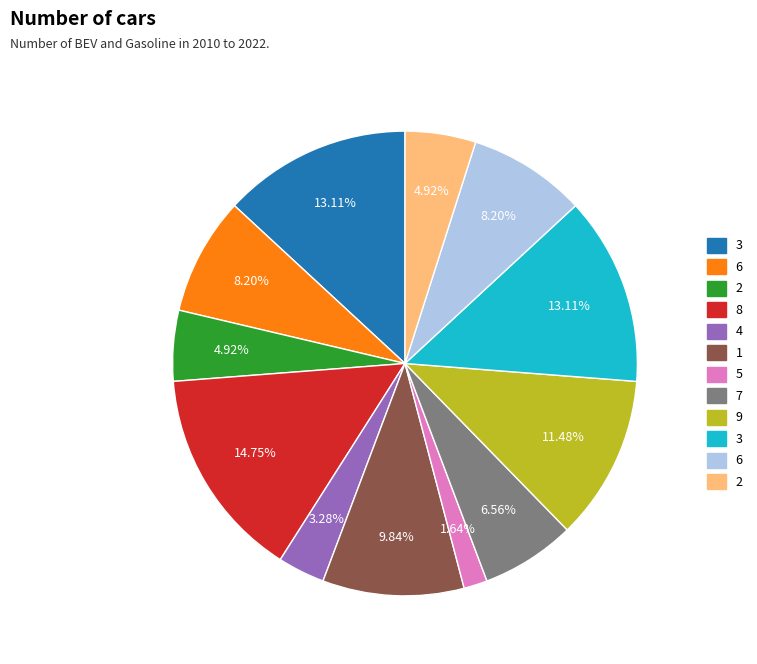

Does any single category account for the majority?

No